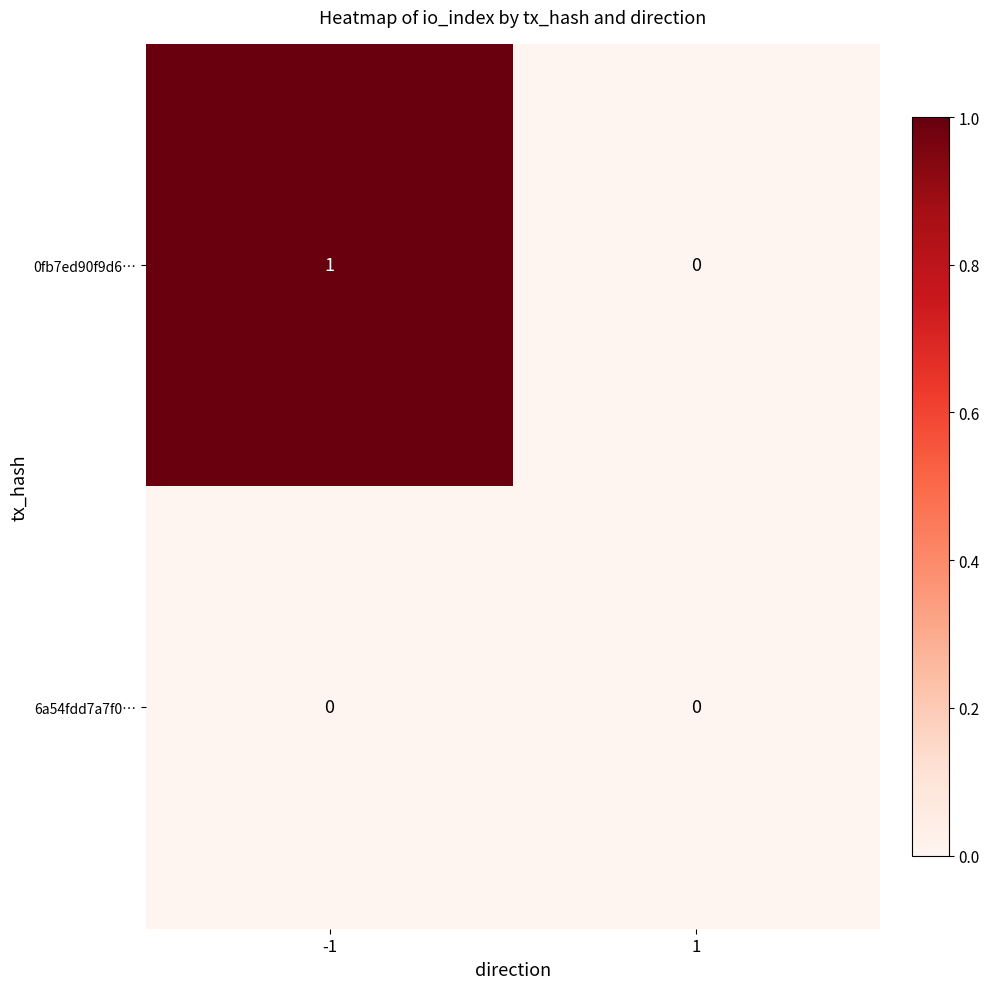

Is the value of 6a54fdd7a7f0… at 1 greater than the value of 0fb7ed90f9d6… at -1?

No